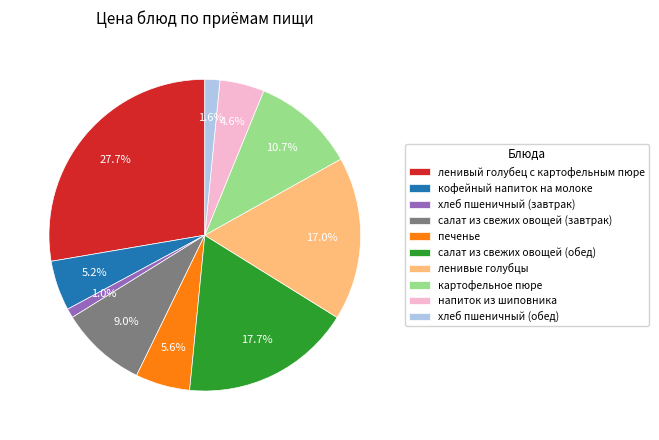

To the nearest percent, what is the difference between the largest and smallest slice percentages?

27%